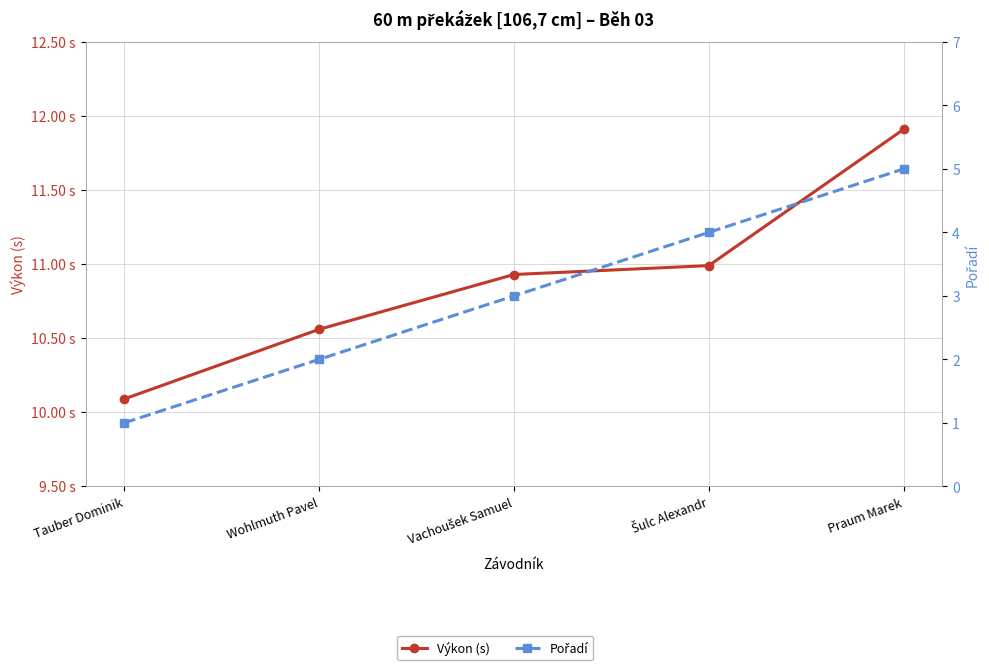

Read the Pořadí value at Praum Marek.

5.0